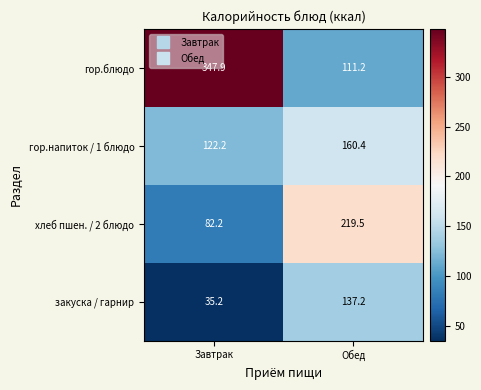

What is the sum of all гор.напиток / 1 блюдо values?

282.6